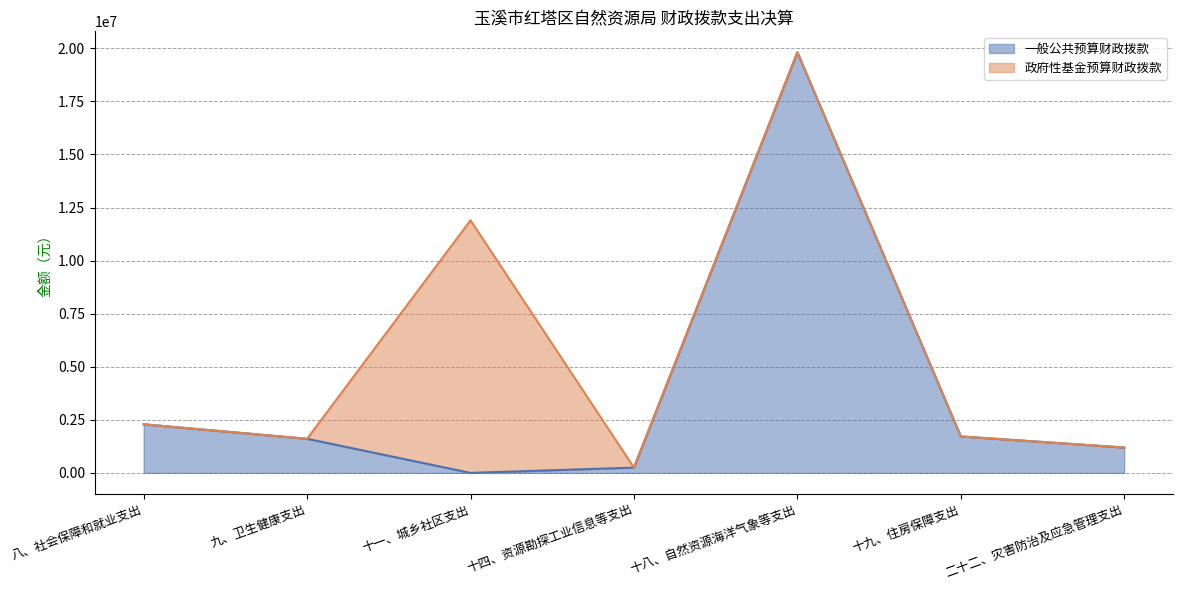

List the labels in order of value, smallest first.

十一、城乡社区支出, 十四、资源勘探工业信息等支出, 二十二、灾害防治及应急管理支出, 九、卫生健康支出, 十九、住房保障支出, 八、社会保障和就业支出, 十八、自然资源海洋气象等支出